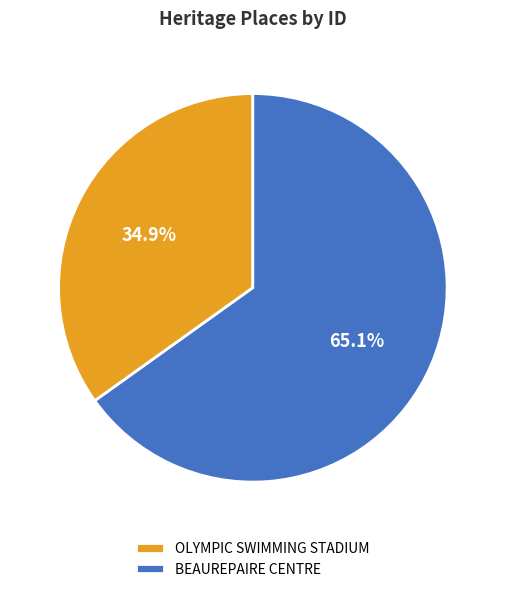

Rank the categories by value from highest to lowest.

BEAUREPAIRE CENTRE, OLYMPIC SWIMMING STADIUM